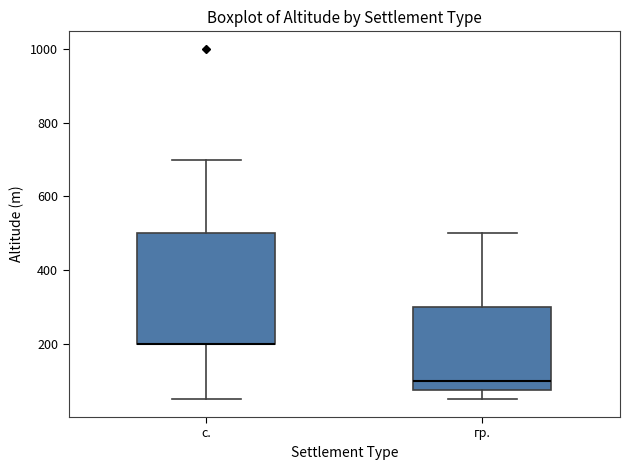

Which box is the tallest, from its lower edge to its upper edge?

с.